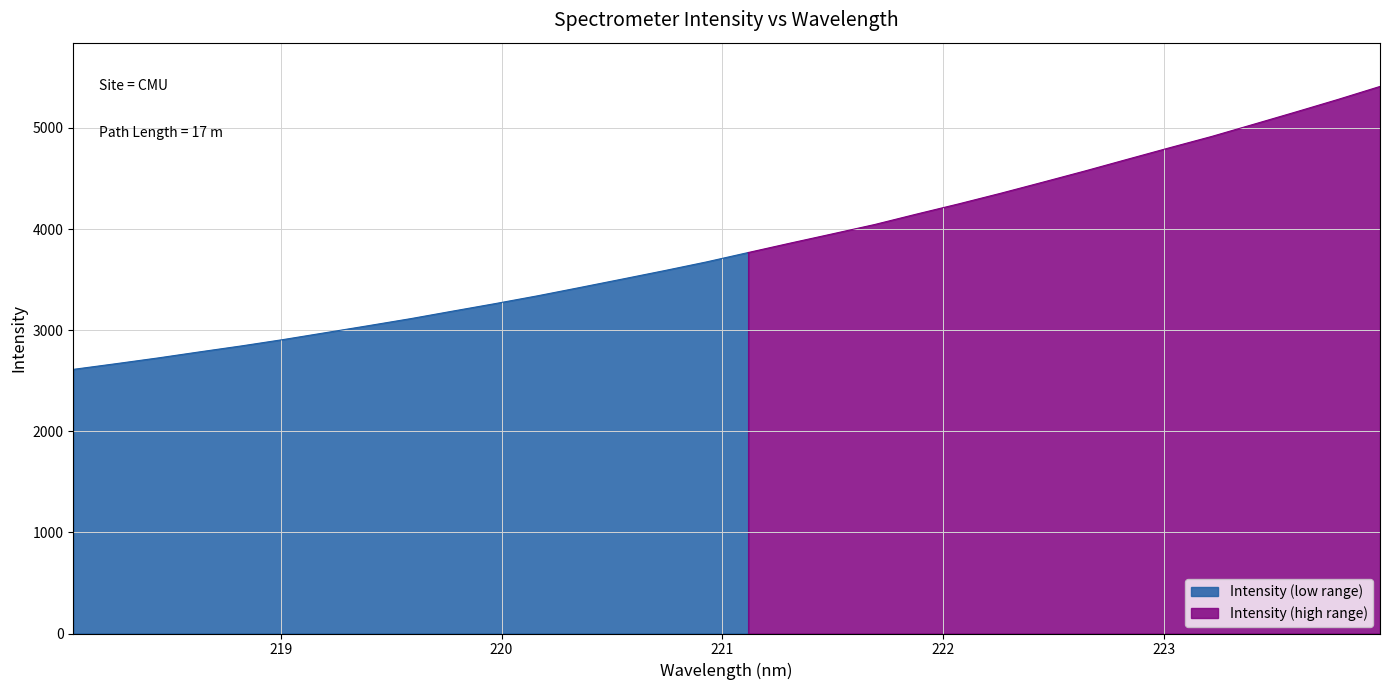

What is the label of the 7th point from the left?

219.2067